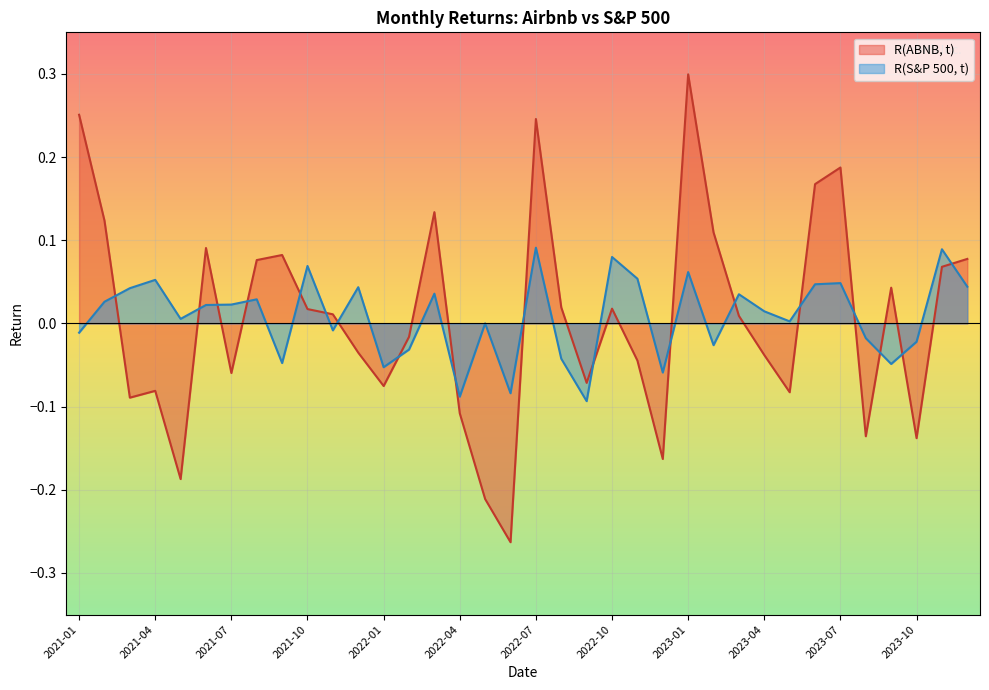

At which label does R(ABNB, t) first exceed 0?

2021-01